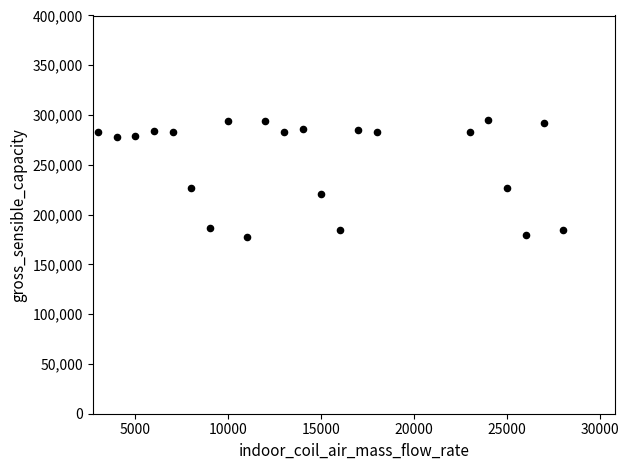

What is the range of X values (max minus min)?

25000.0